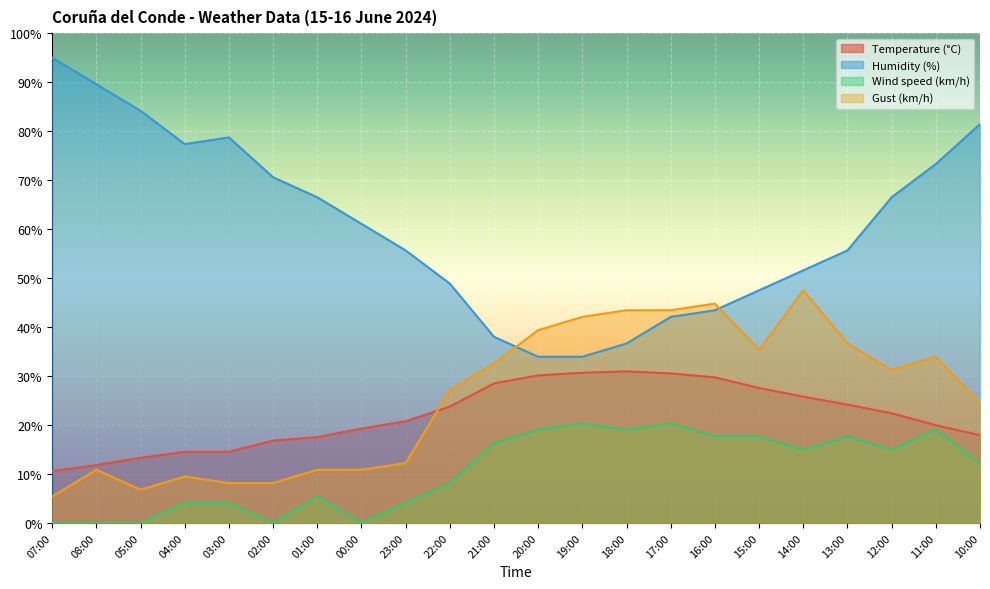

True or false: Temperature (°C) has a value of 10.6 at 07:00.

True